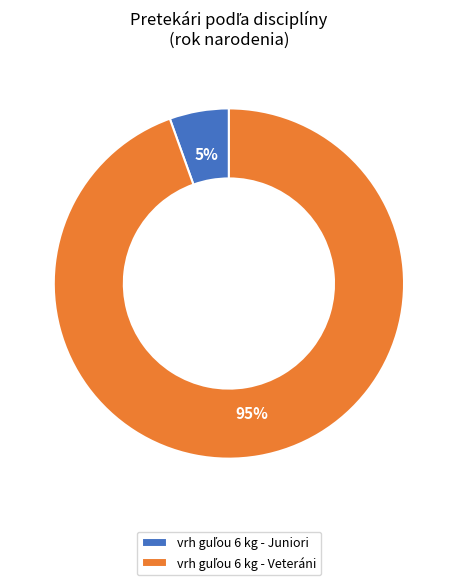

Count the number of slices in the pie.

2